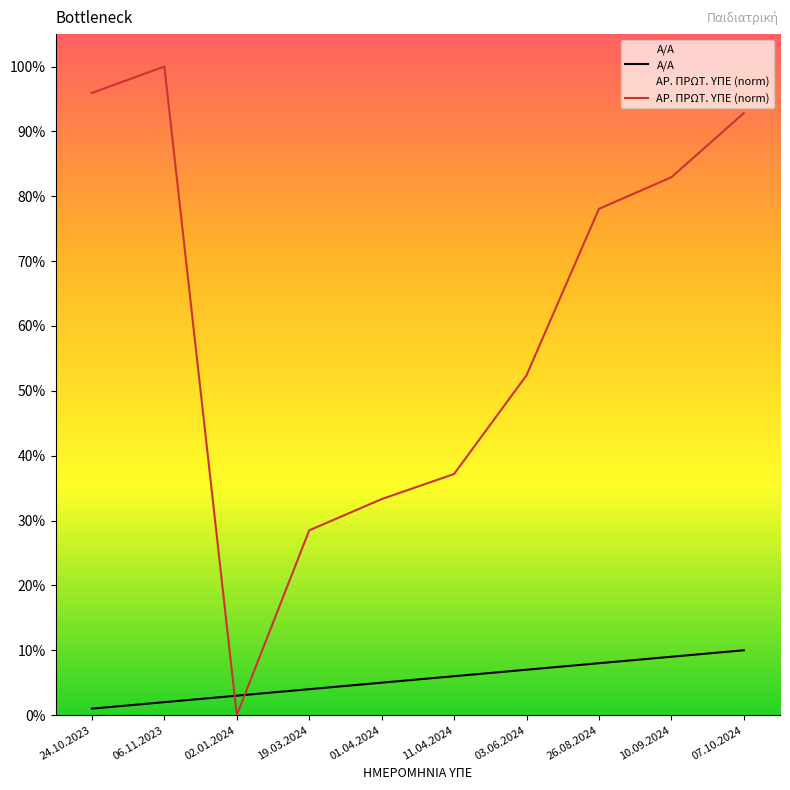

How many series are shown in this chart?

2